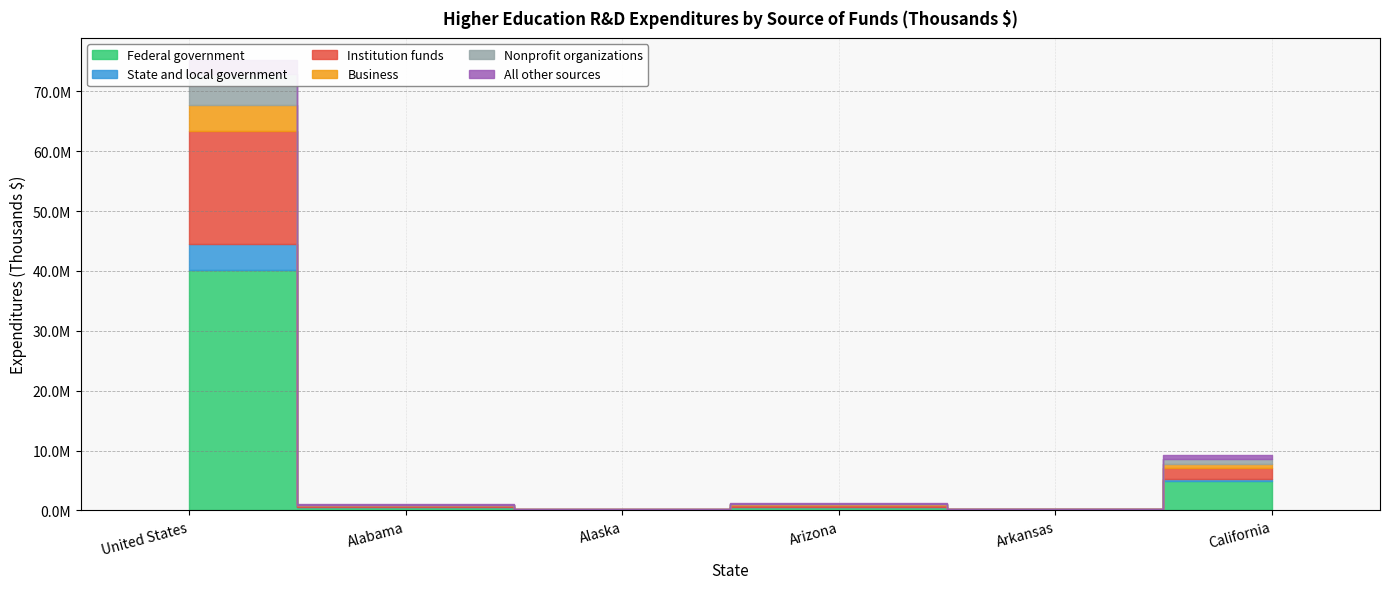

Reading right to left, extract all data points from this chart.

Federal government: 4842456	111923	527223	112140	566667	40237645
State and local government: 365338	68746	57794	5430	53781	4236505
Institution funds: 1863523	94093	407363	51763	272230	18884298
Business: 611294	13769	29483	4393	67384	4425450
Nonprofit organizations: 959462	7650	68223	1455	32674	5116863
All other sources: 583925	16352	123383	1243	12397	2274180